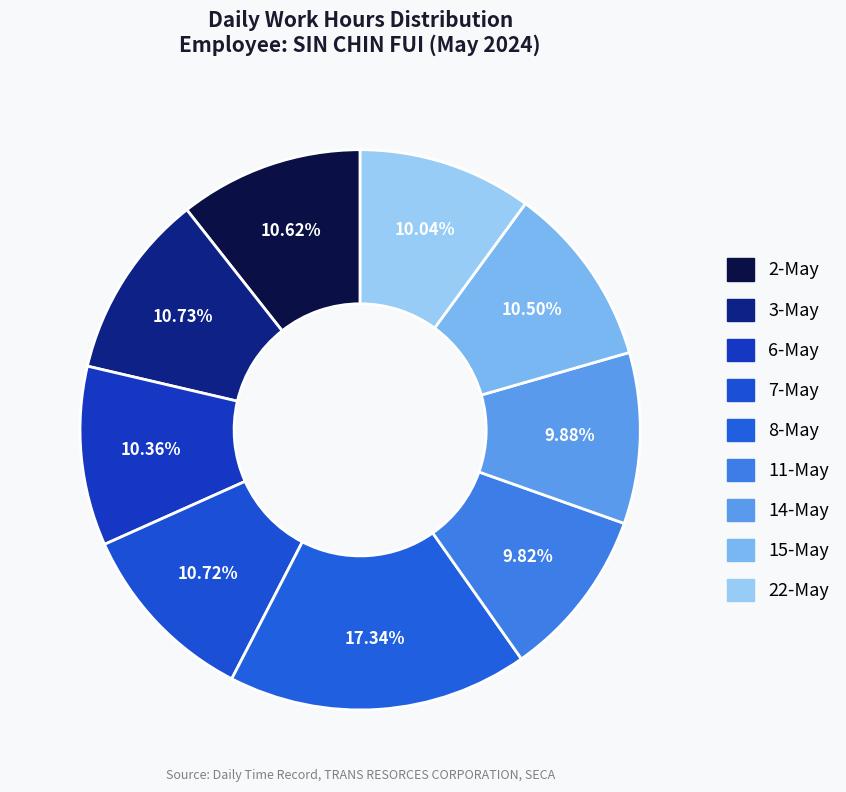

To the nearest percent, what portion does 7-May represent?

11%